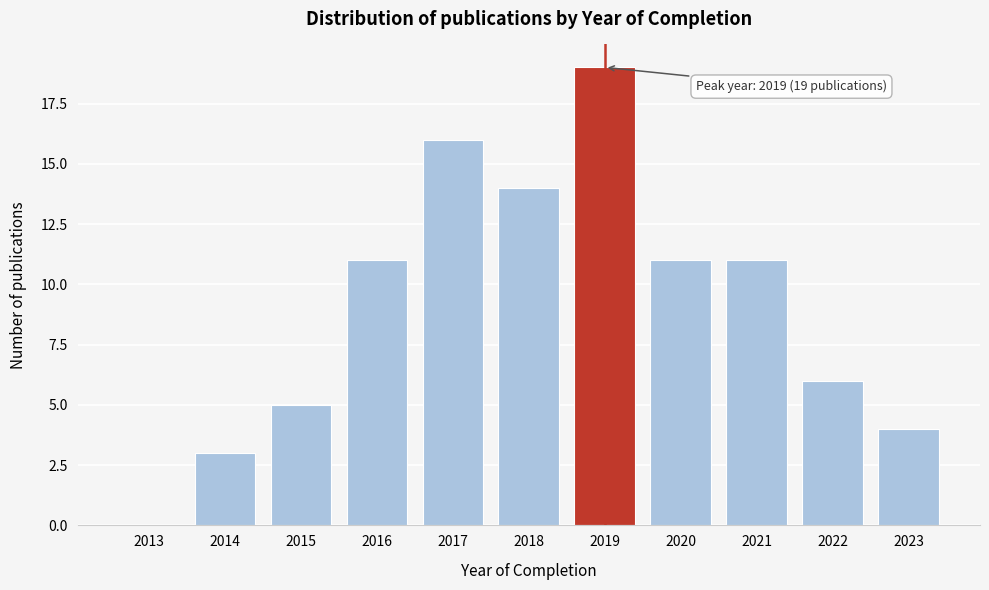

Reading left to right, transcribe all the data shown in this chart.

2013=0	2014=3	2015=5	2016=11	2017=16	2018=14	2019=19	2020=11	2021=11	2022=6	2023=4